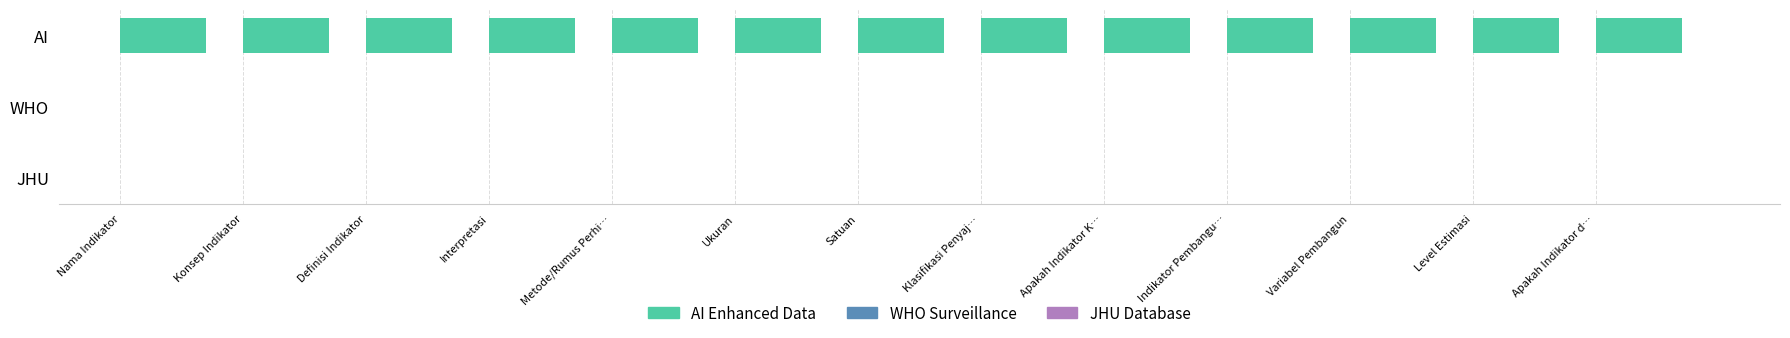

What is the highest value of the AI Enhanced Data series?

1